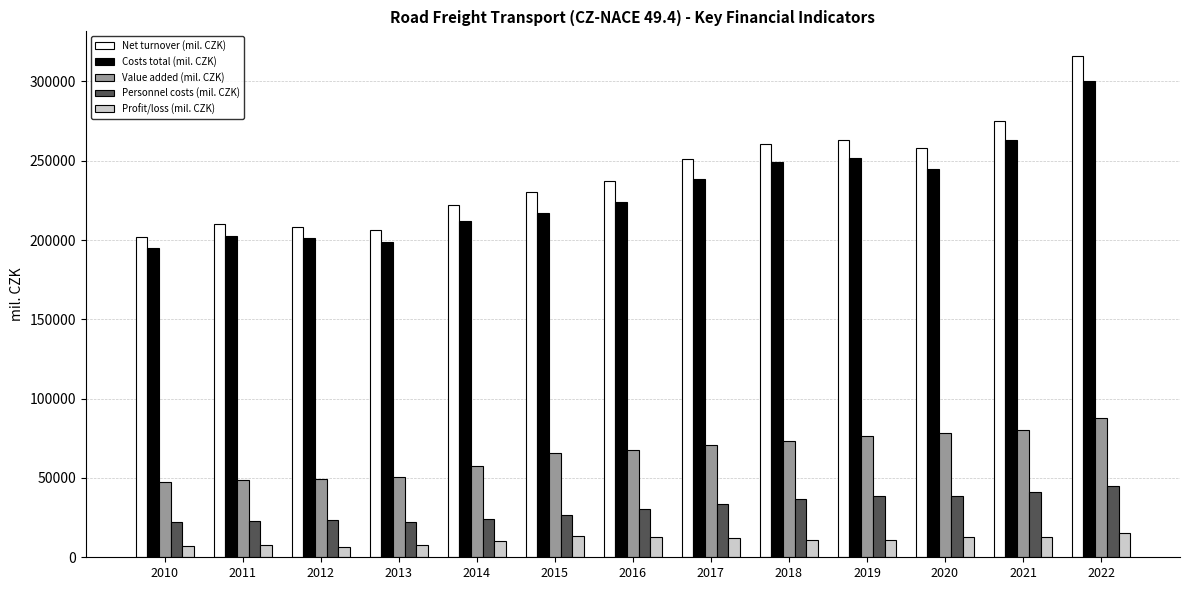

Is the value of Profit/loss (mil. CZK) at 2020 greater than the value of Costs total (mil. CZK) at 2020?

No